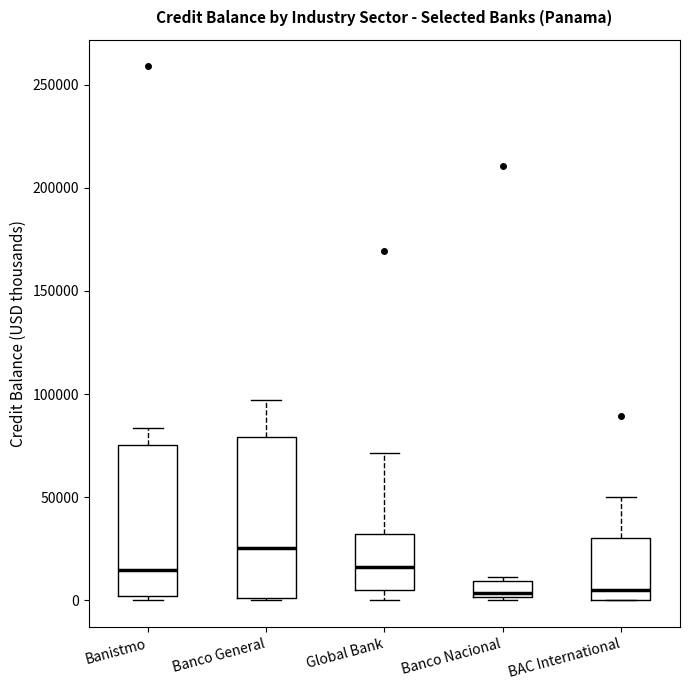

Reading left to right, transcribe this box plot: for each box, give where its median line is, the range the box spans, and where its two whiskers end, as read against the y-axis. The values are not printed on the chart, so give them approximately, as read against the axis.

Banistmo: median 15000, box 0 to 75000, whiskers 0 (just below the box's lower edge) to 85000
Banco General: median 25000, box 0 to 80000, whiskers 0 to 95000
Global Bank: median 15000, box 5000 to 30000, whiskers 0 to 70000
Banco Nacional: median 5000, box 0 to 10000, whiskers 0 (just below the box's lower edge) to 10000 (just above the box's upper edge)
BAC International: median 5000, box 0 to 30000, whiskers 0 to 50000